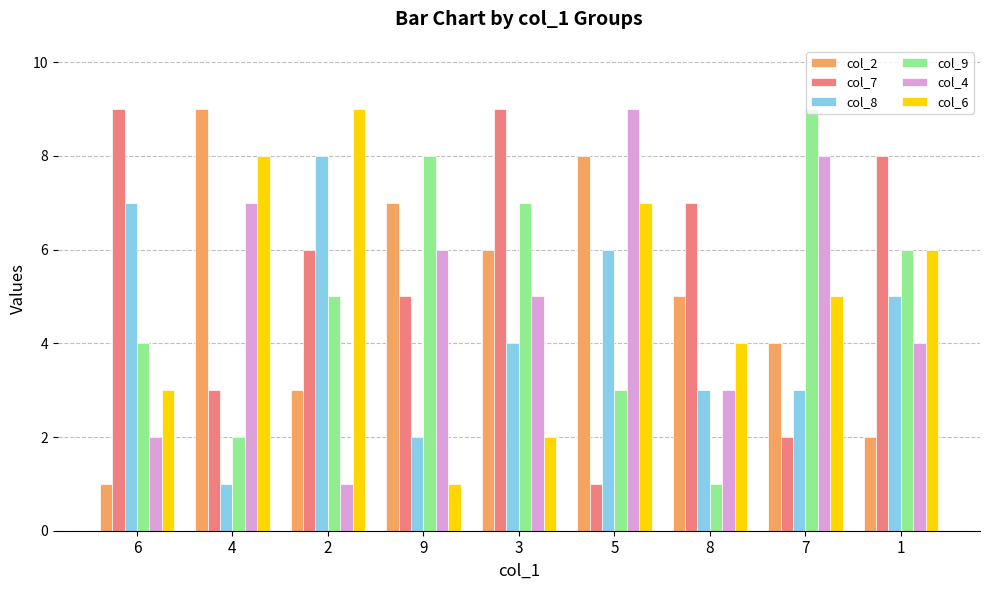

What is the minimum value for col_9?

1